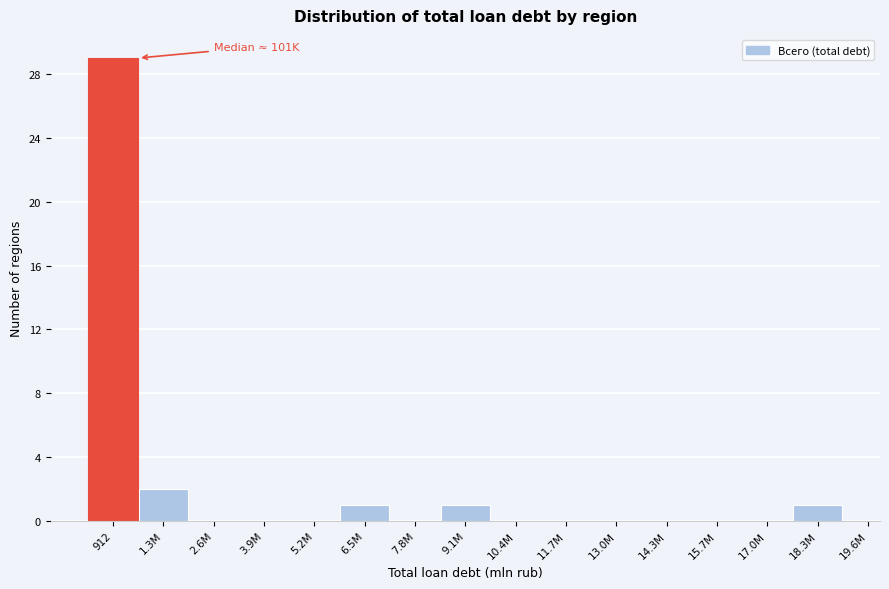

Reading left to right, list all the values displayed in this chart.

912=29	1.3M=2	2.6M=0	3.9M=0	5.2M=0	6.5M=1	7.8M=0	9.1M=1	10.4M=0	11.7M=0	13.0M=0	14.3M=0	15.7M=0	17.0M=0	18.3M=1